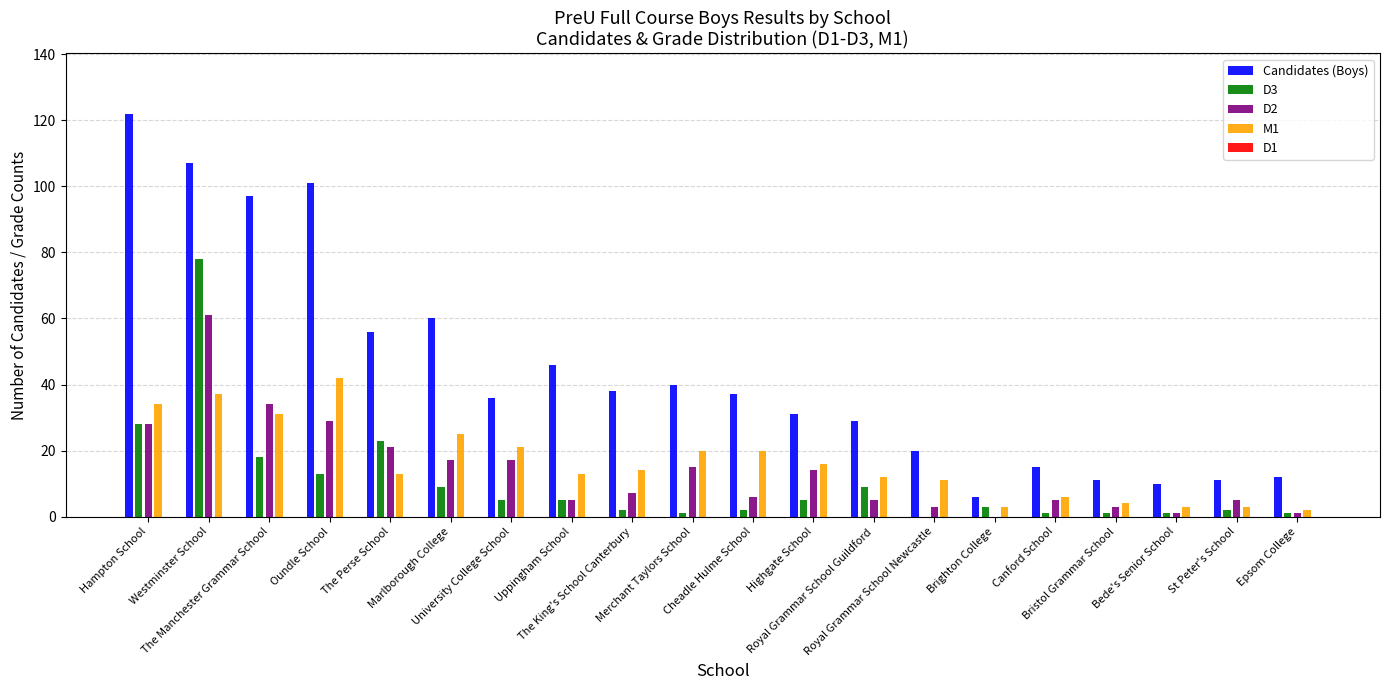

Is it true that Candidates (Boys) equals 122 at Hampton School?

True